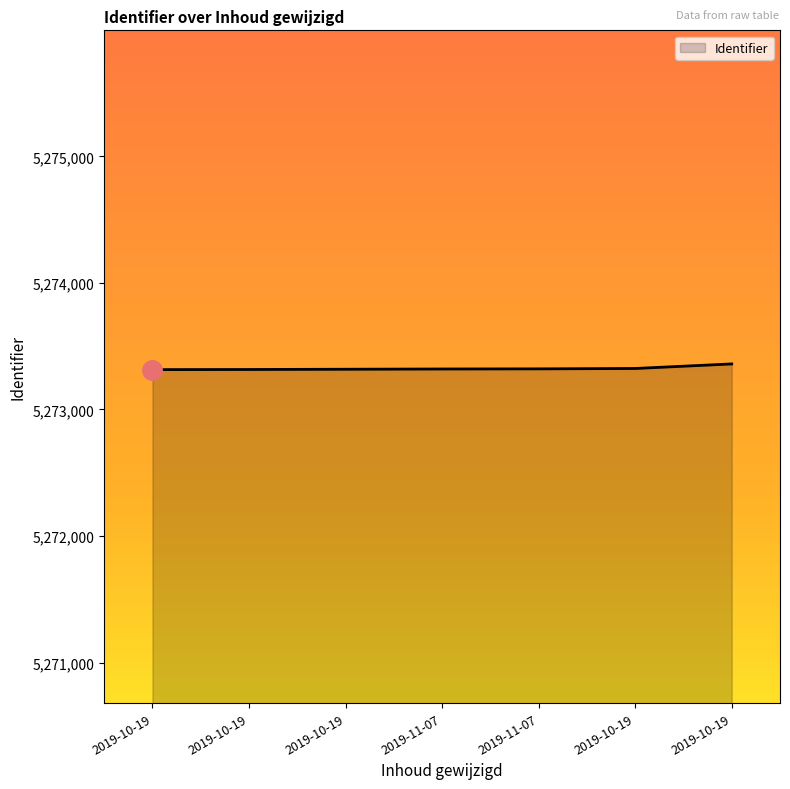

What is the difference between the maximum and minimum values?

45